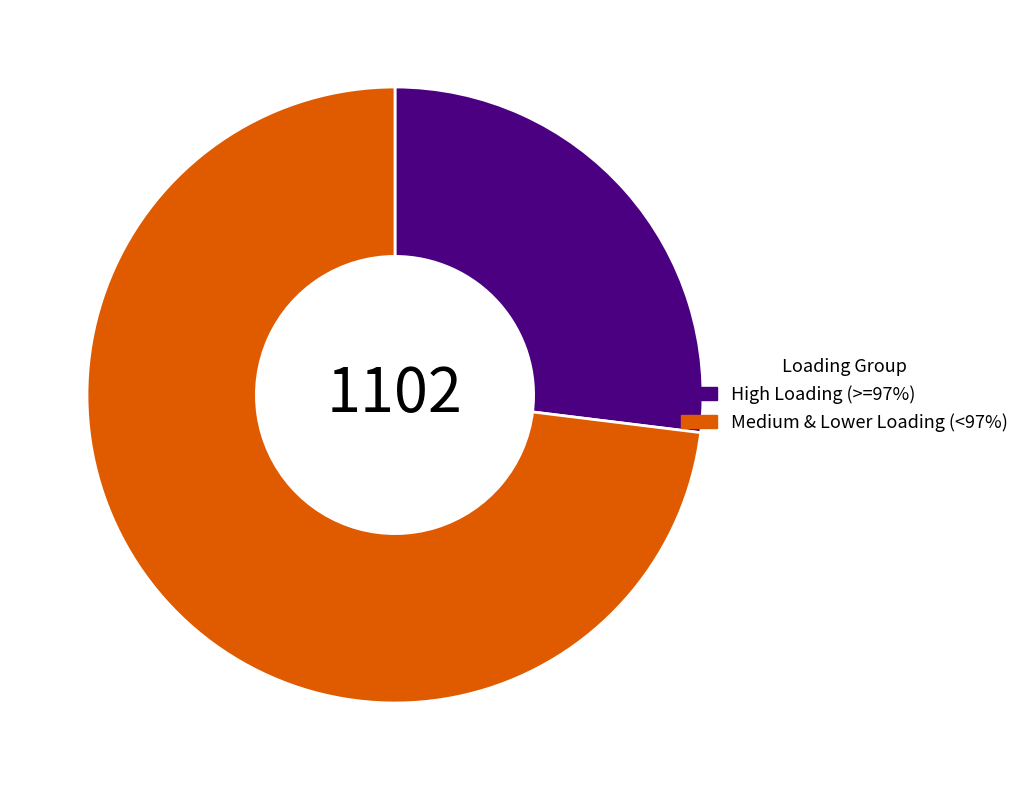

The Medium & Lower Loading (<97%) slice represents 87% of the pie. True or false?

False